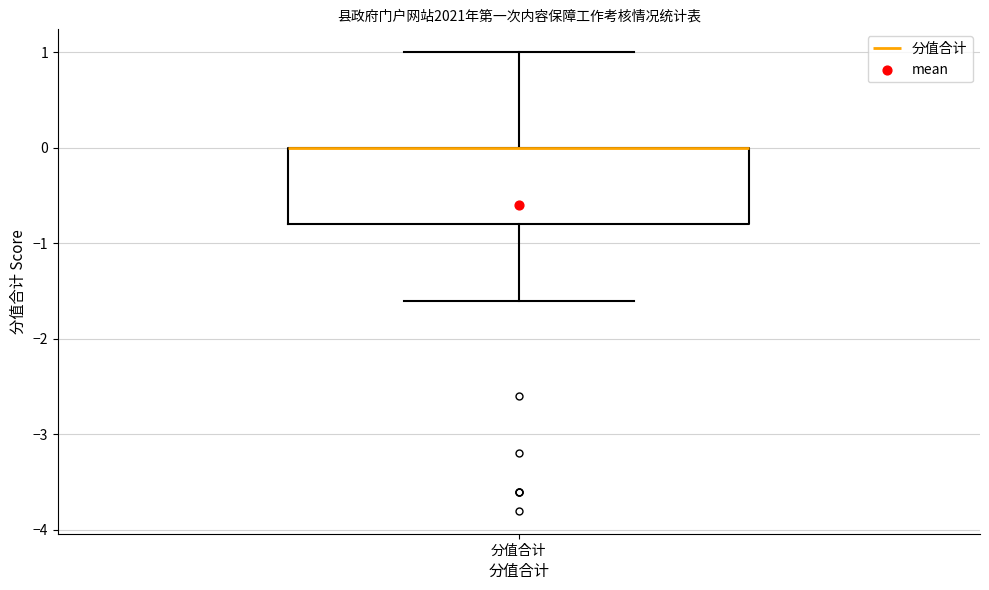

Read this box plot against the y-axis: the position of the median line, the range covered by the box, and the ends of both whiskers. The values are not printed on the chart, so give them approximately, as read against the axis.

median 0.0 (drawn on the box's upper edge), box -0.8 to 0.0, whiskers -1.6 to 1.0